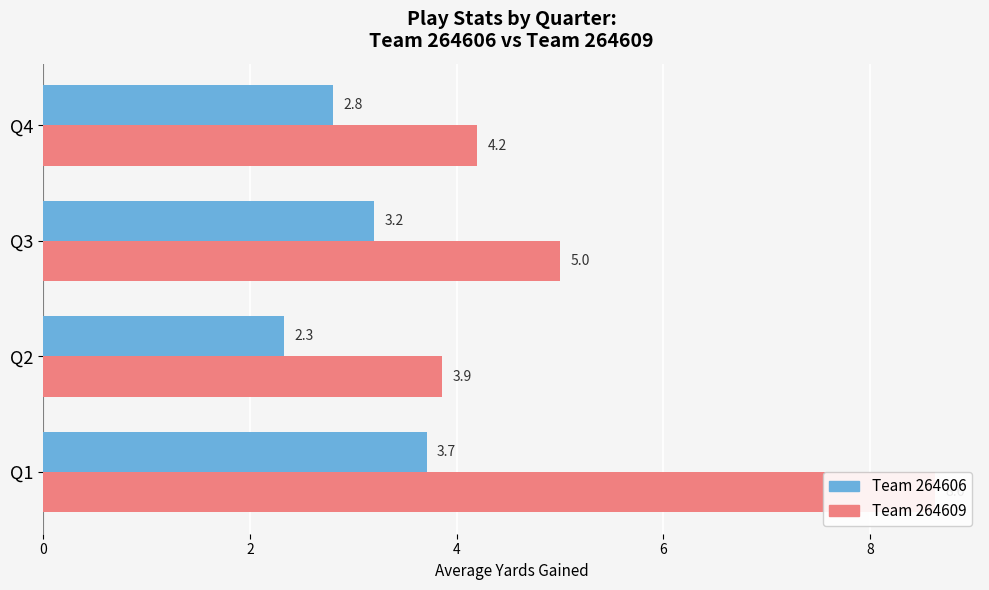

Reading left to right, what are all the values shown in this chart?

Team 264606: 3.7	2.3	3.2	2.8
Team 264609: 8.6	3.9	5.0	4.2